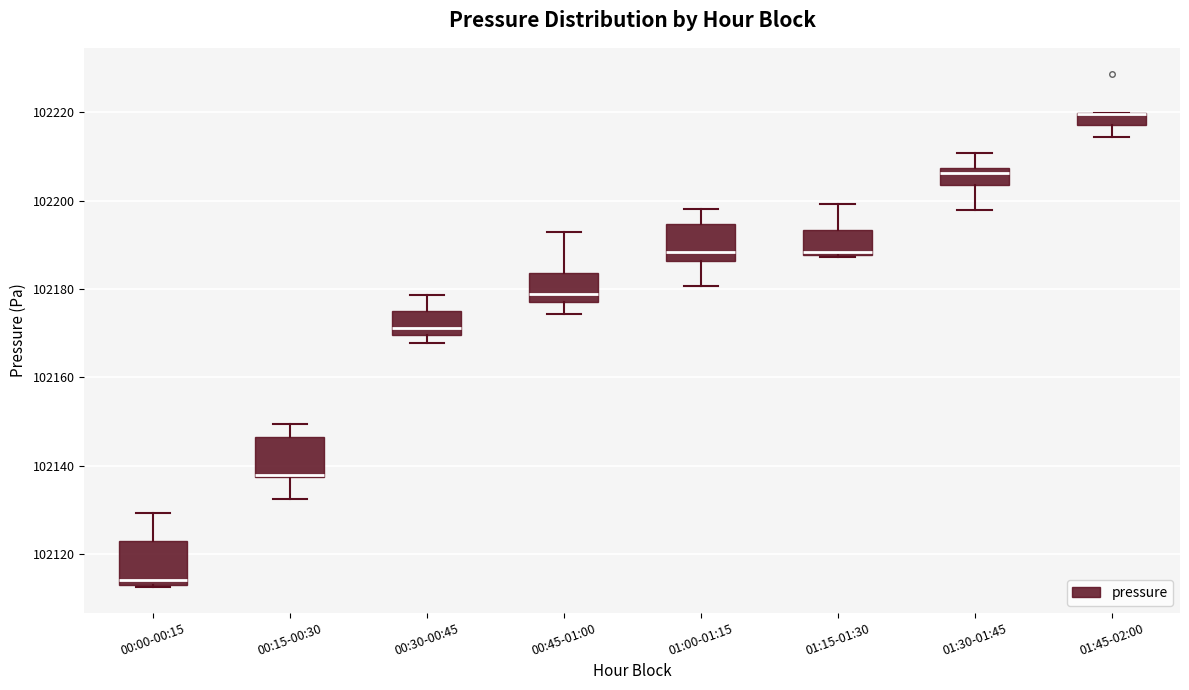

Where does the upper whisker of the box for 01:30-01:45 end on the y-axis? The values are not printed on the chart, so give them approximately, as read against the axis.

102210